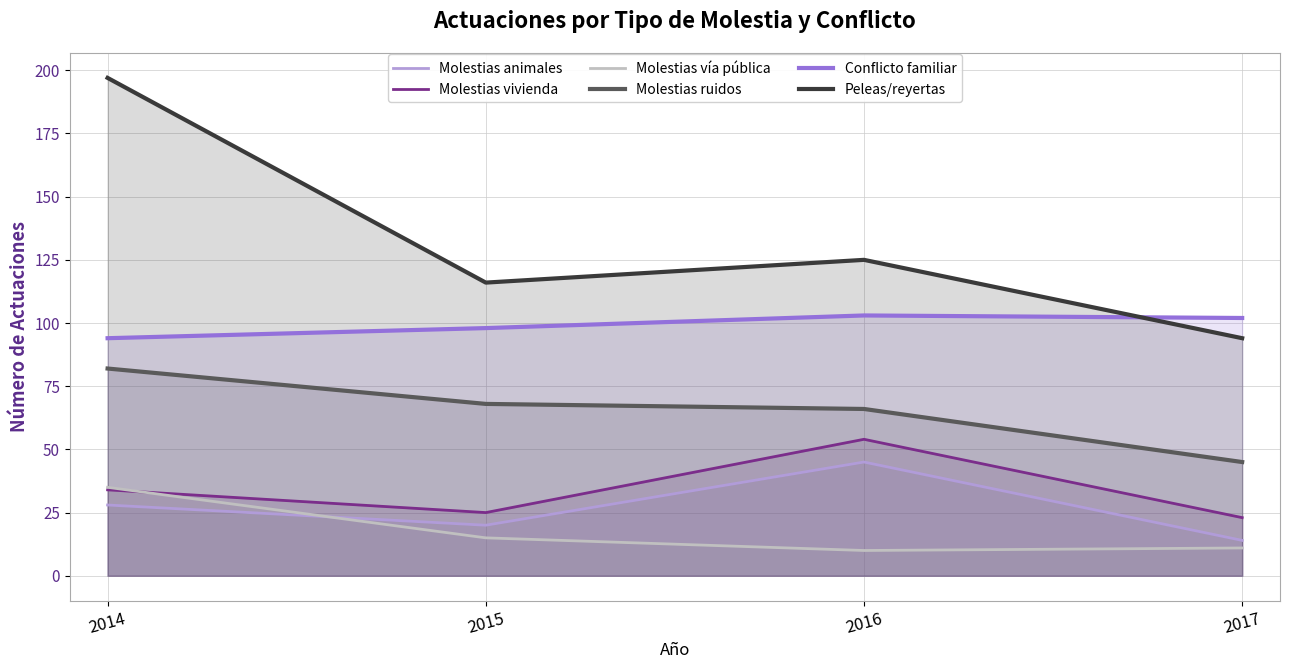

Is it true that Molestias animales equals 13 at 2016?

False